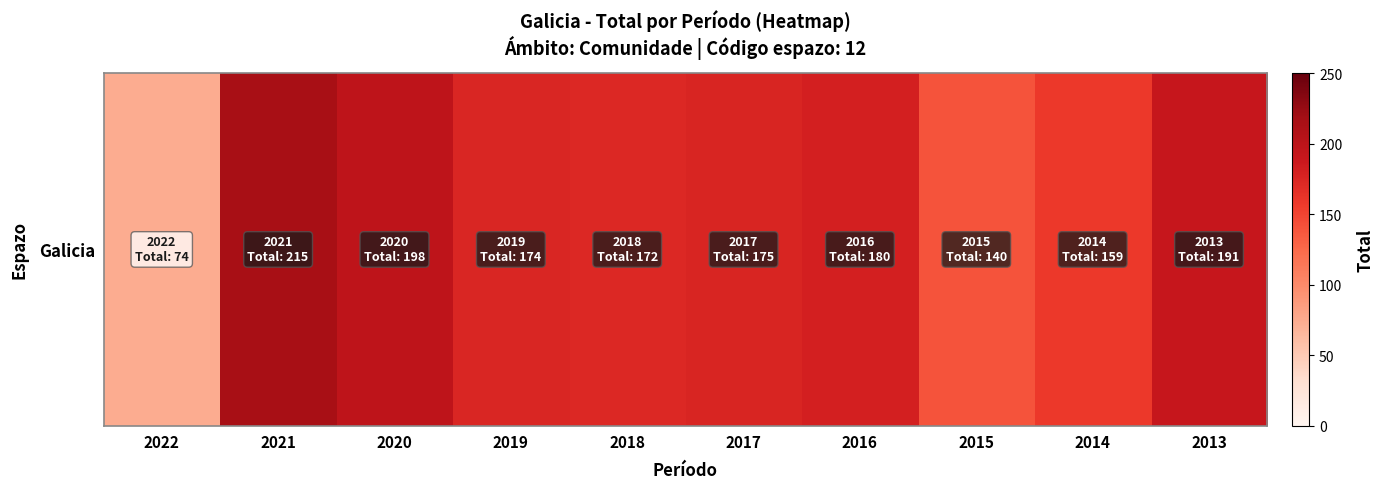

Where is the data nearest to the value 144?

2015